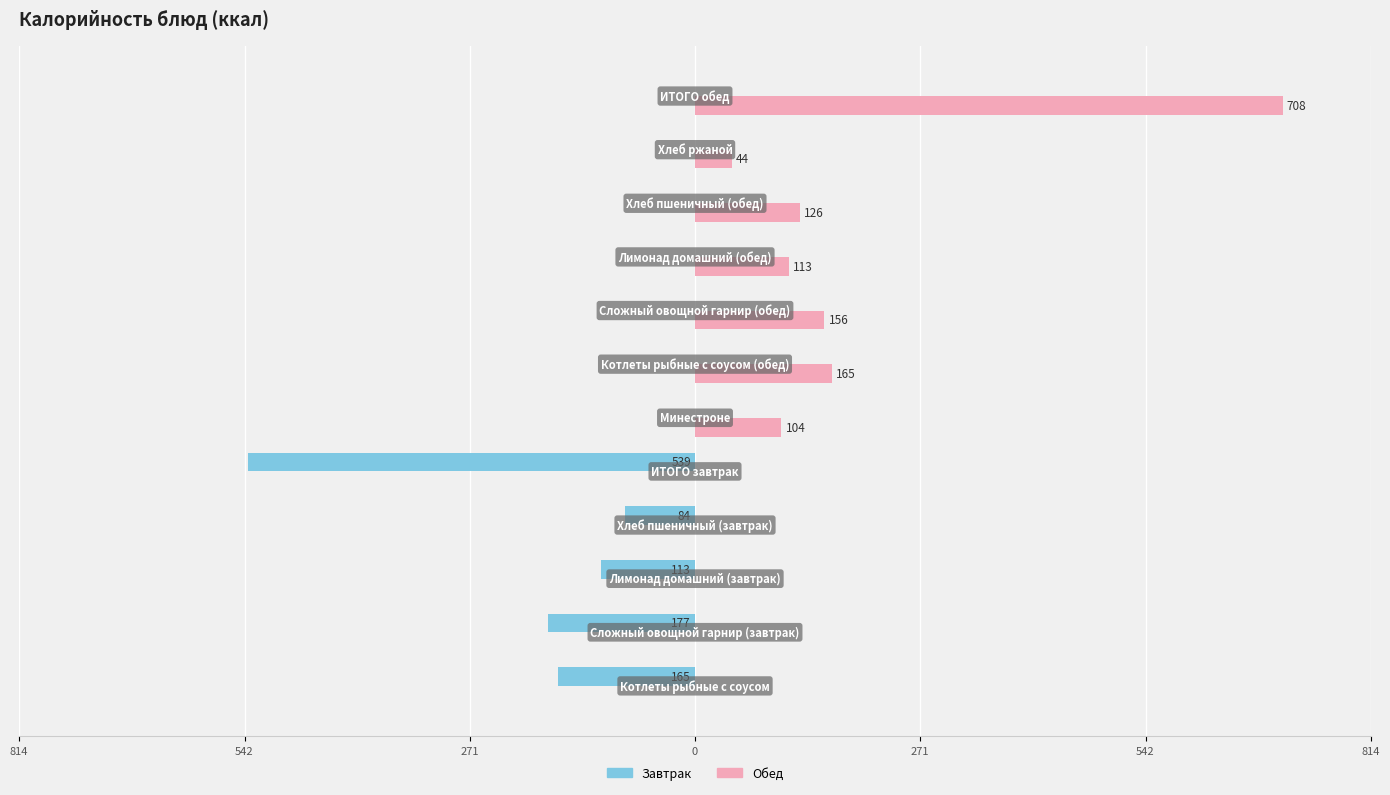

What is the sum of all Завтрак values?

-1078